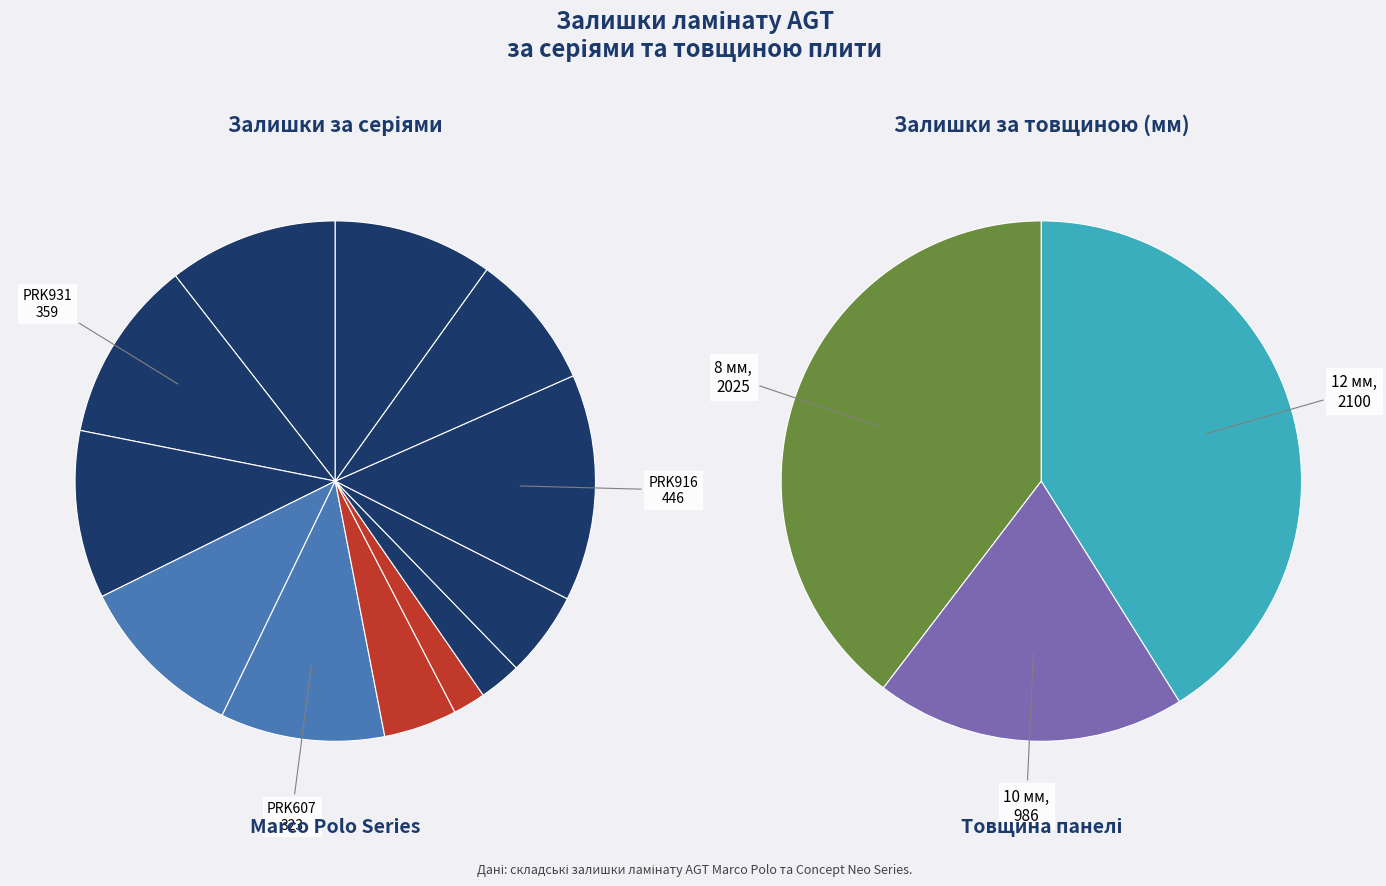

Is there a majority slice in this chart?

No